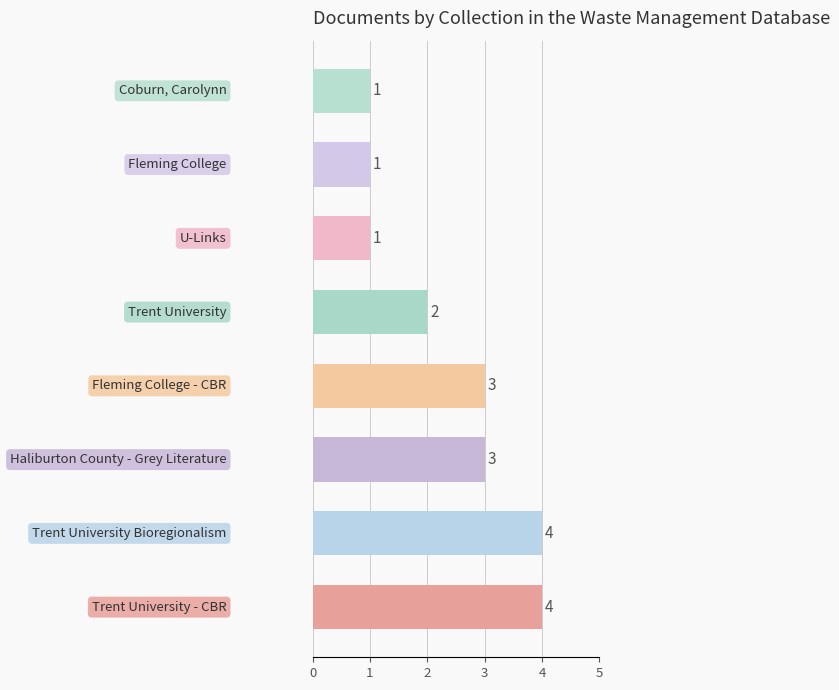

What is the sum of all values?

19